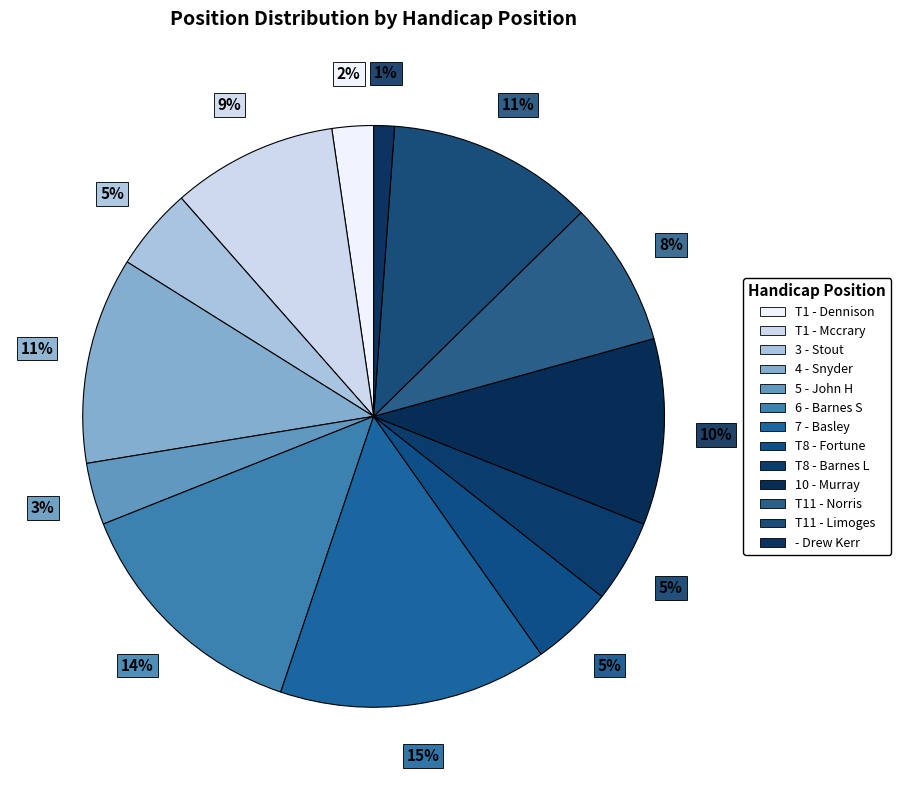

How many segments does this pie chart have?

13